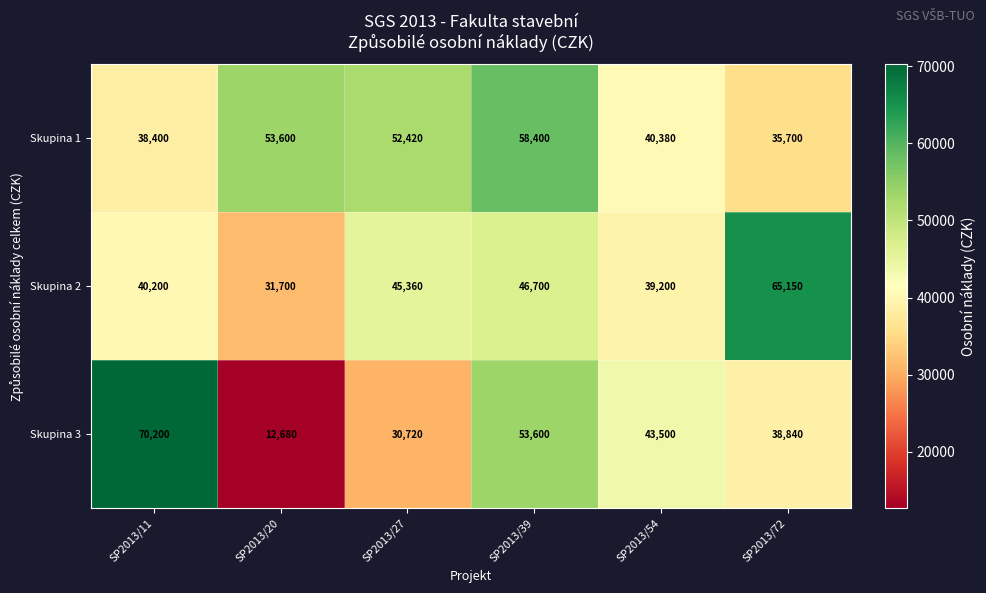

Which label corresponds to the largest value in the chart?

SP2013/11